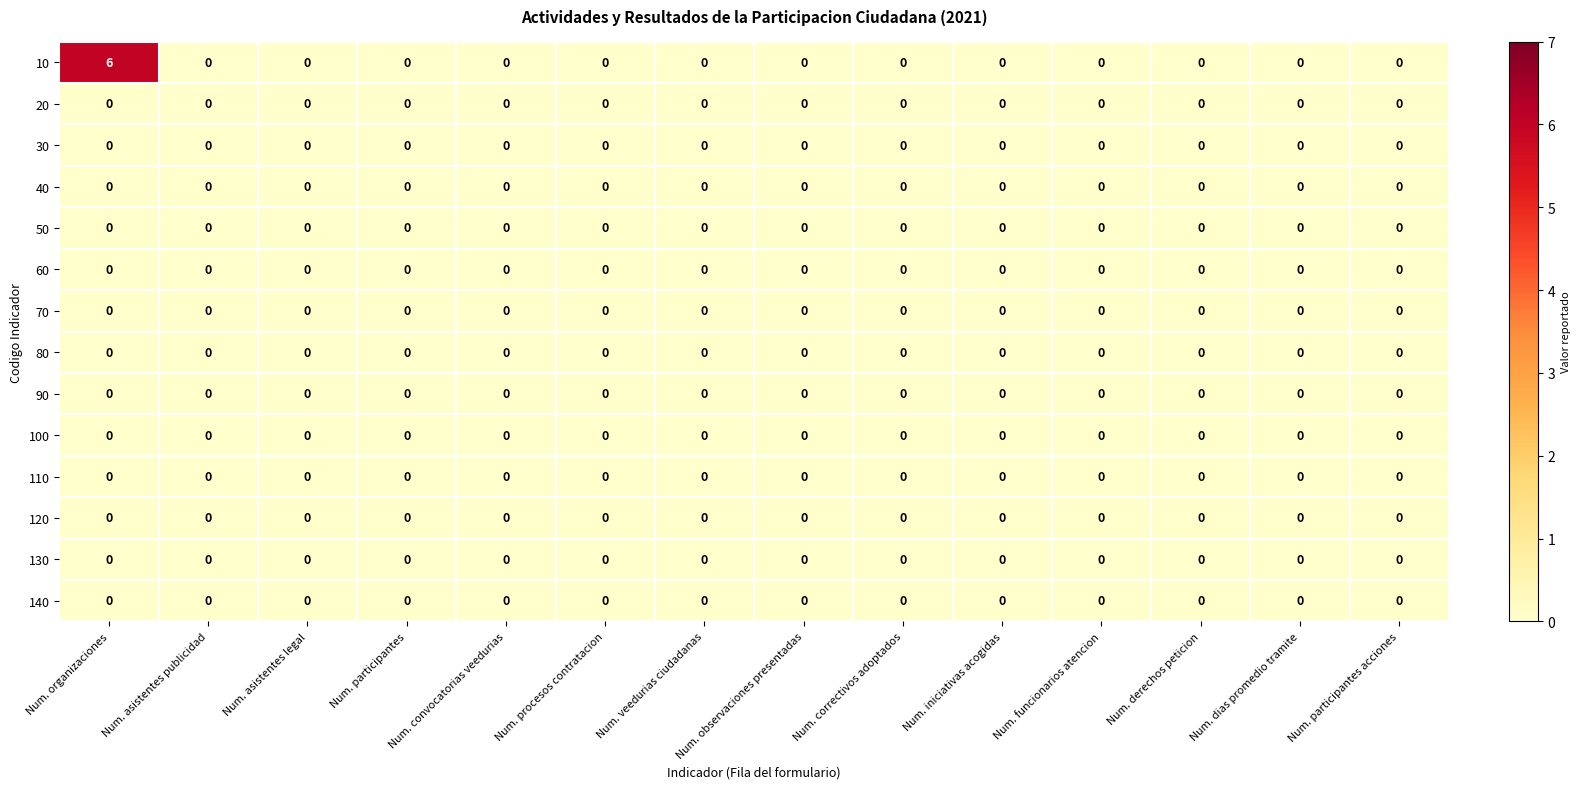

At which category is the sum across all series the highest?

Num. organizaciones